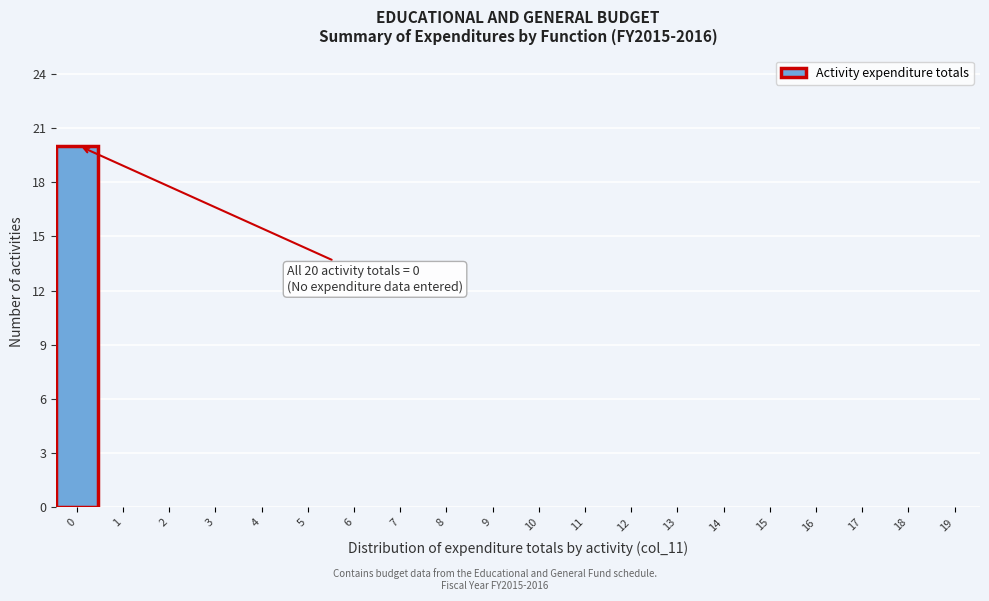

Reading left to right, extract all data points from this chart.

0=20	1=0	2=0	3=0	4=0	5=0	6=0	7=0	8=0	9=0	10=0	11=0	12=0	13=0	14=0	15=0	16=0	17=0	18=0	19=0